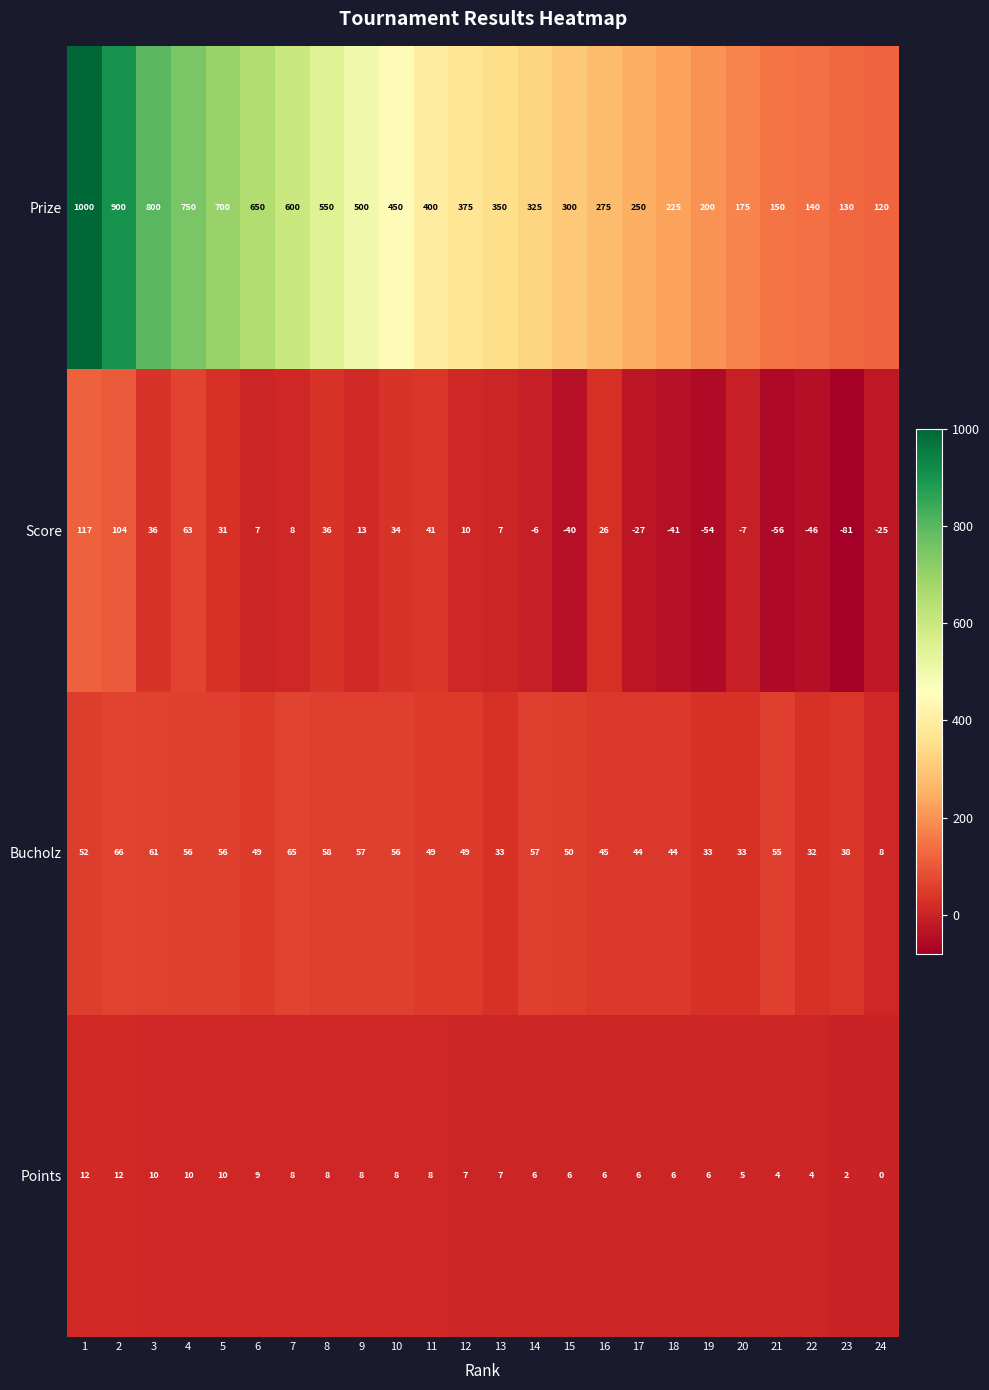

The Prize series shows 136 at 11. True or false?

False